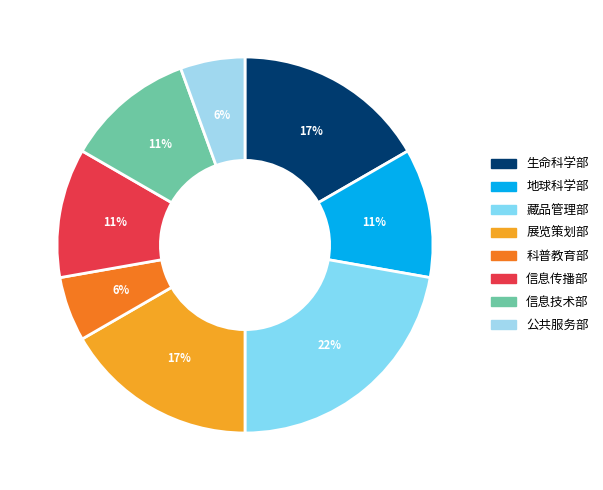

What percentage is the 公共服务部 slice, to the nearest percent?

6%